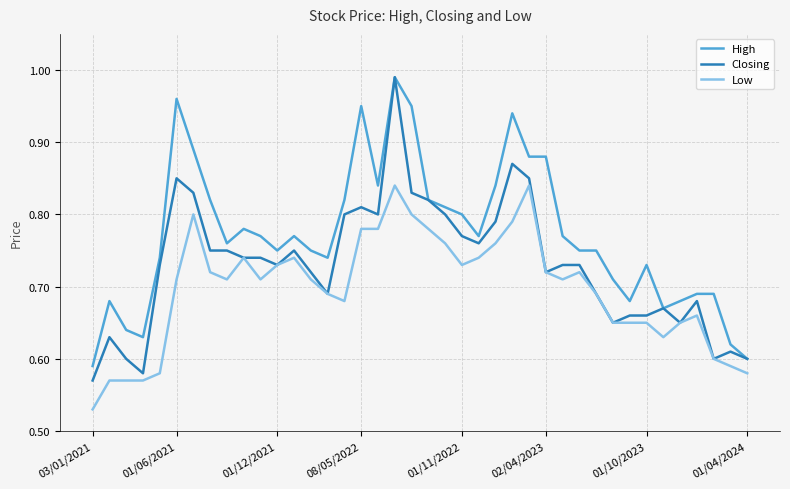

Which series has the largest total across all categories?

High